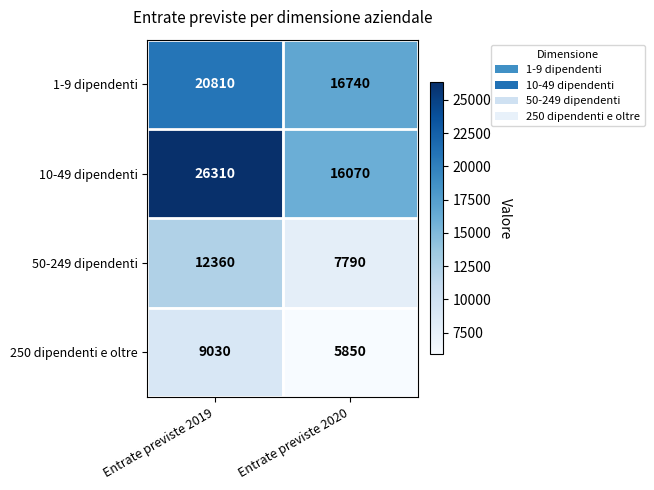

What is the sum of the 250 dipendenti e oltre values at Entrate previste 2019 and Entrate previste 2020?

14880